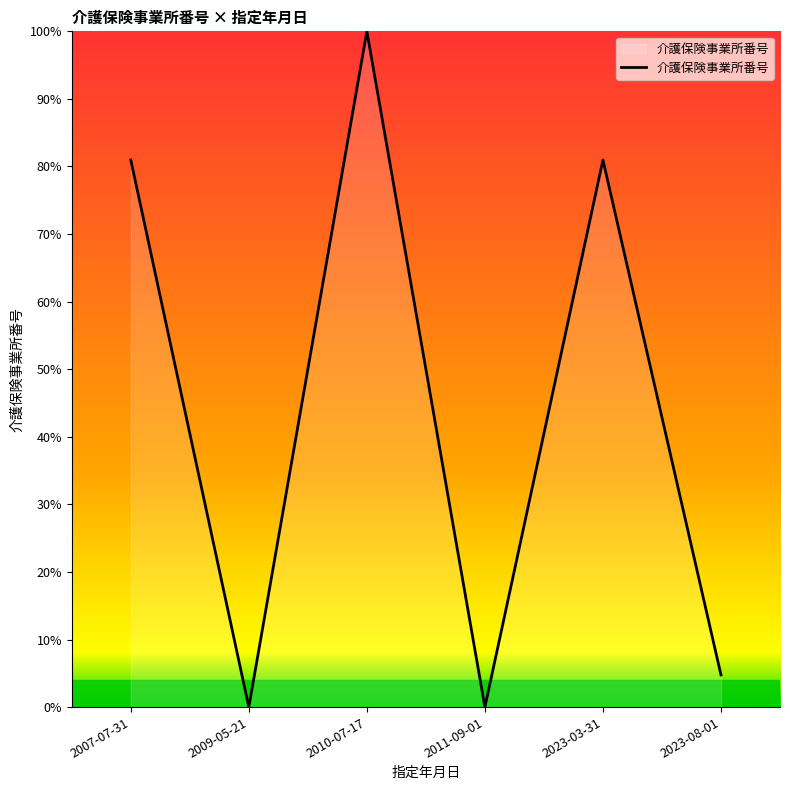

How many distinct data groups are displayed?

1